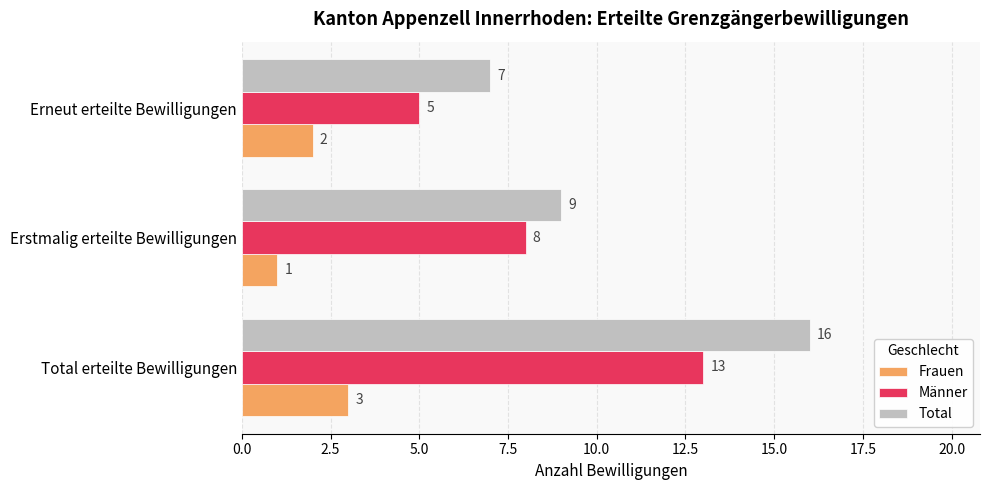

What is the average value of the Total series?

11